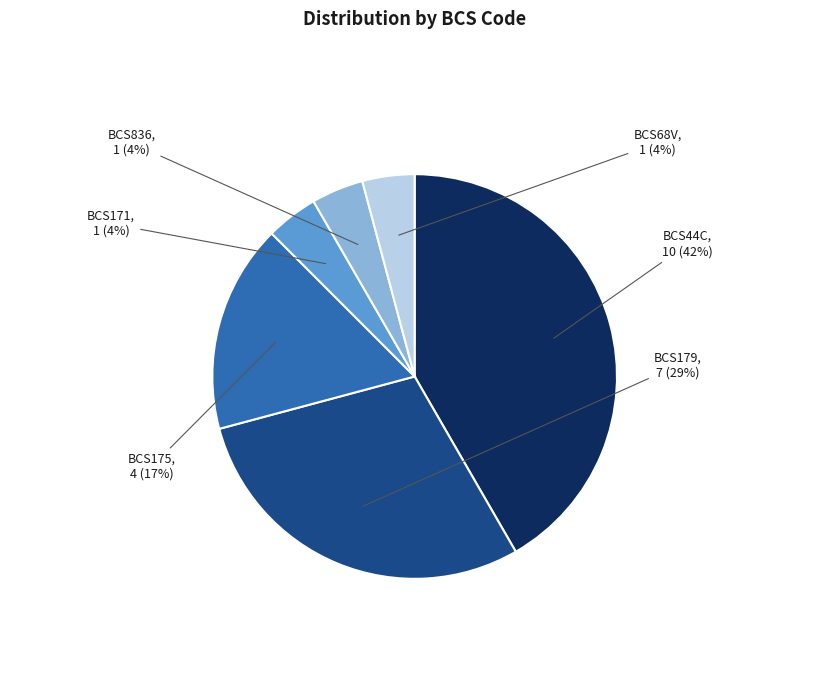

Approximately how many times larger is the value at BCS68V compared to BCS171?

1.0